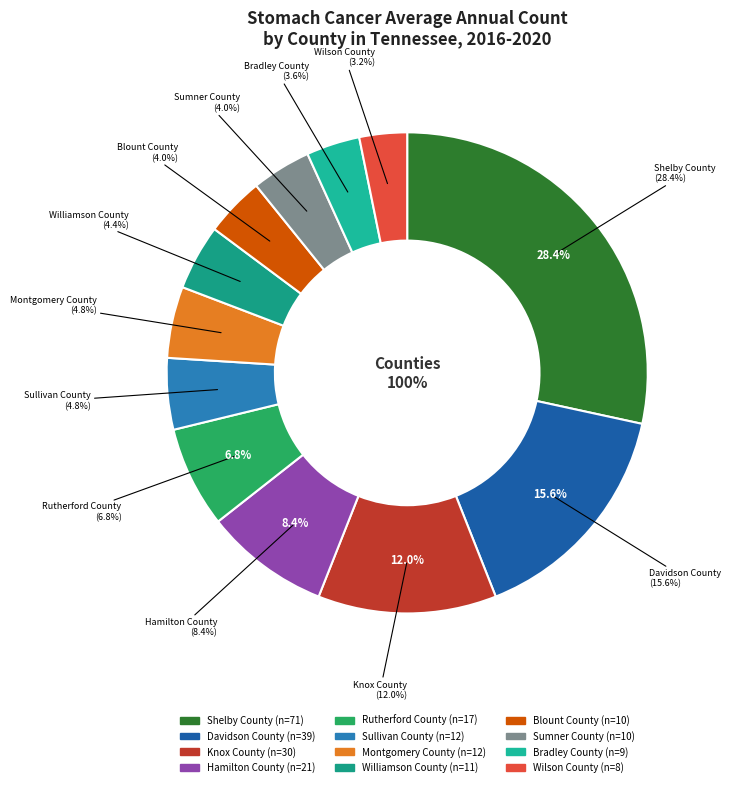

Which has a higher value, Blount County or Williamson County?

Williamson County